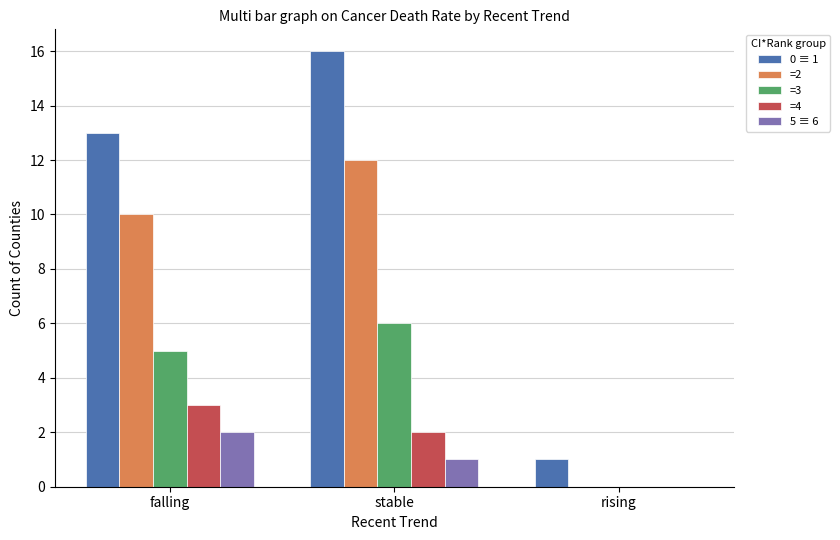

True or false: =3 has a value of 2 at falling.

False